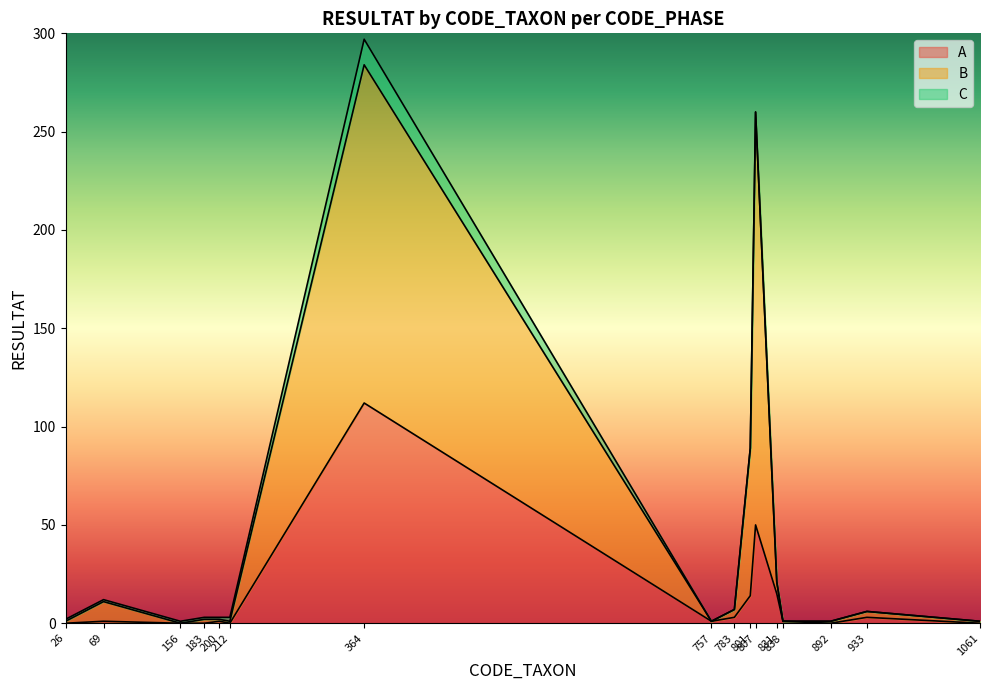

Which has a higher value, 838 or 156?

838